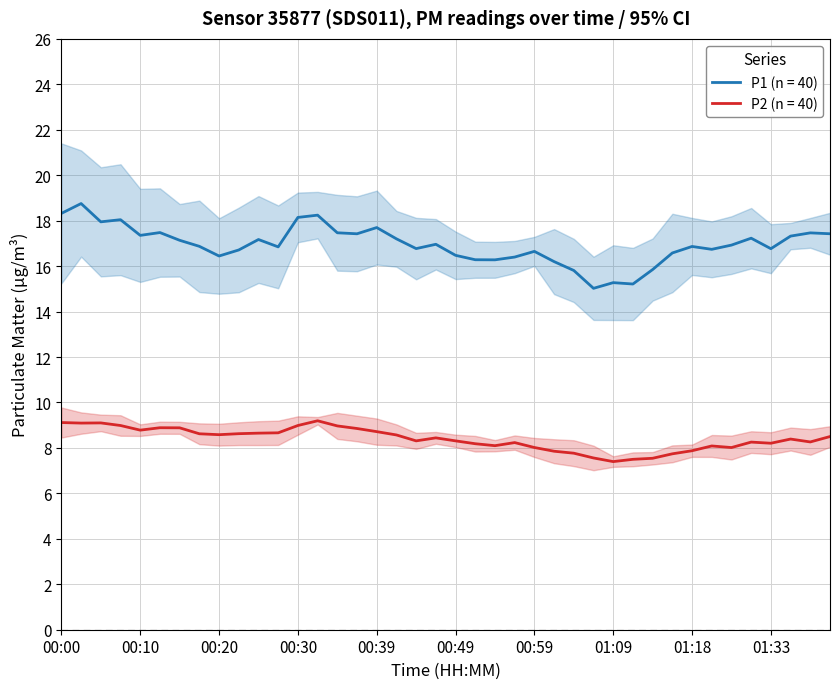

True or false: P1 and P2 cross at least once.

False